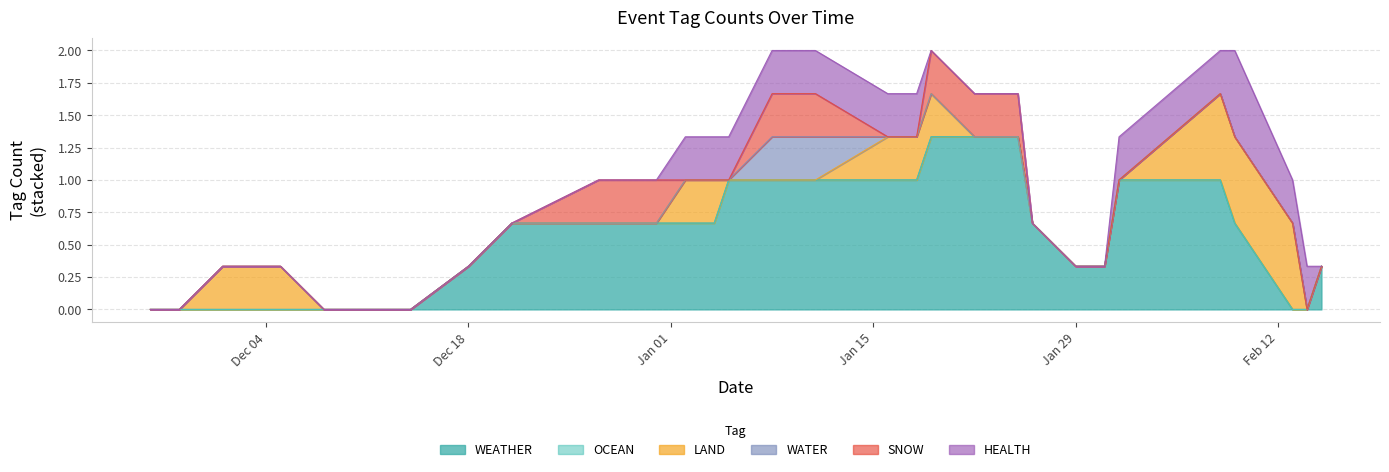

List the series in order of their peak value, highest first.

WEATHER, LAND, WATER, SNOW, HEALTH, OCEAN